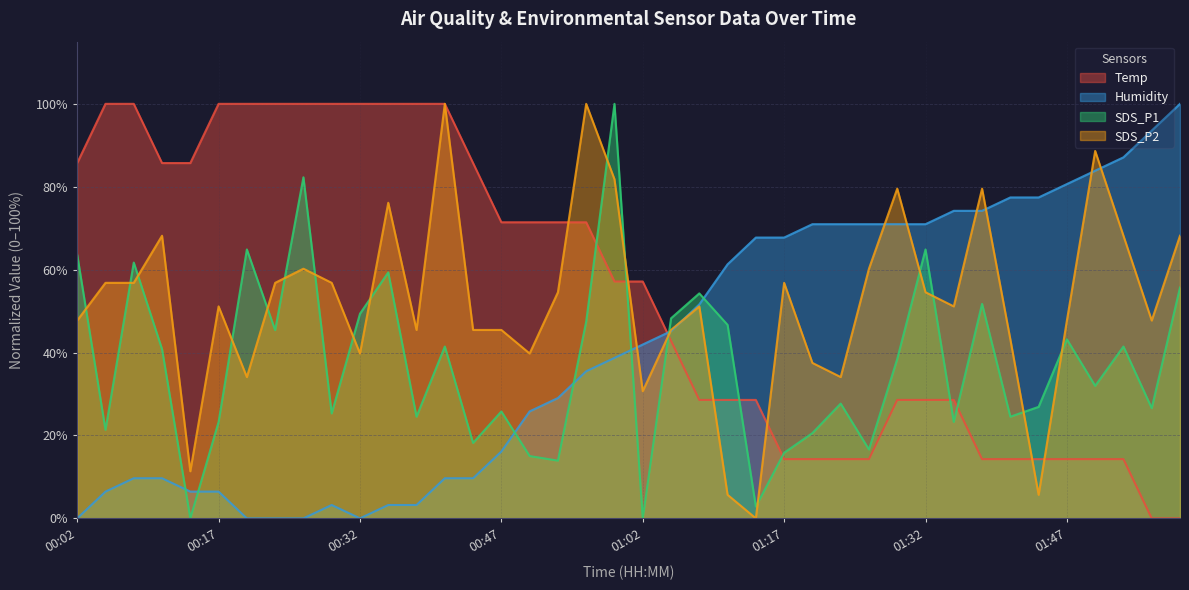

Which category has the lowest value in the SDS_P1 series?

00:14